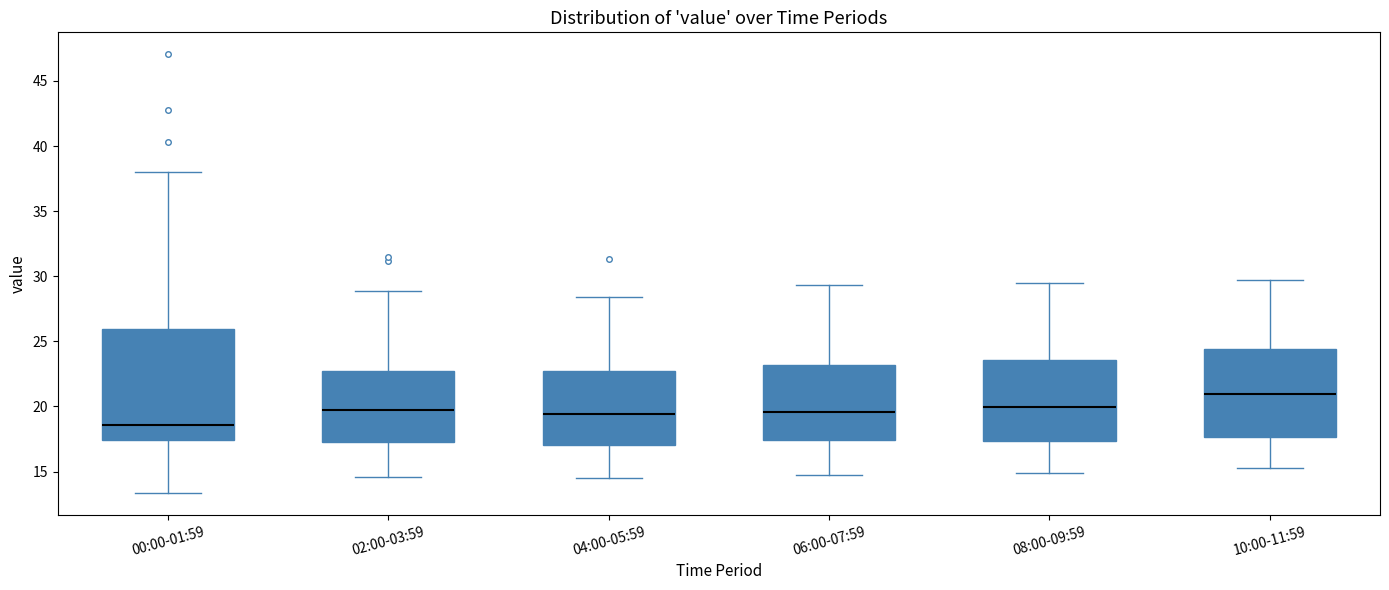

Where does the median line of the box for 10:00-11:59 sit on the y-axis? The values are not printed on the chart, so give them approximately, as read against the axis.

21.0